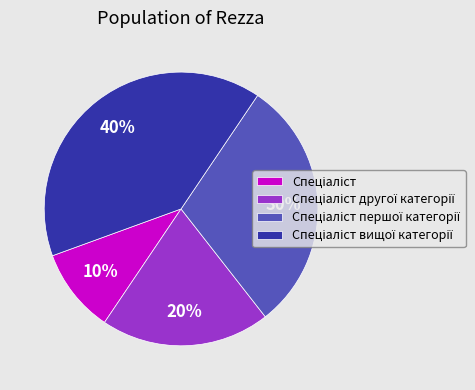

Is there a majority slice in this chart?

No